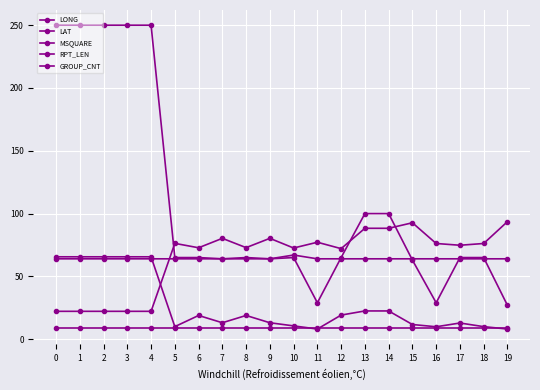

How many data points does each series have?

20